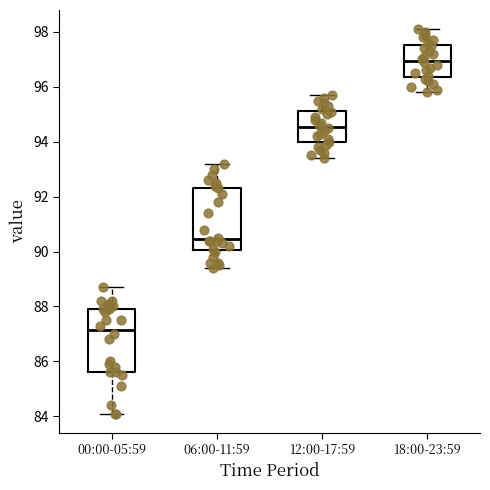

Reading left to right, read every box against the y-axis: the position of its median line, the range the box covers, and the ends of its whiskers. The values are not printed on the chart, so give them approximately, as read against the axis.

00:00-05:59: median 87.2, box 85.6 to 88.0, whiskers 84.2 to 88.8
06:00-11:59: median 90.4, box 90.0 to 92.4, whiskers 89.4 to 93.2
12:00-17:59: median 94.6, box 94.0 to 95.2, whiskers 93.4 to 95.8
18:00-23:59: median 97.0, box 96.4 to 97.6, whiskers 95.8 to 98.2